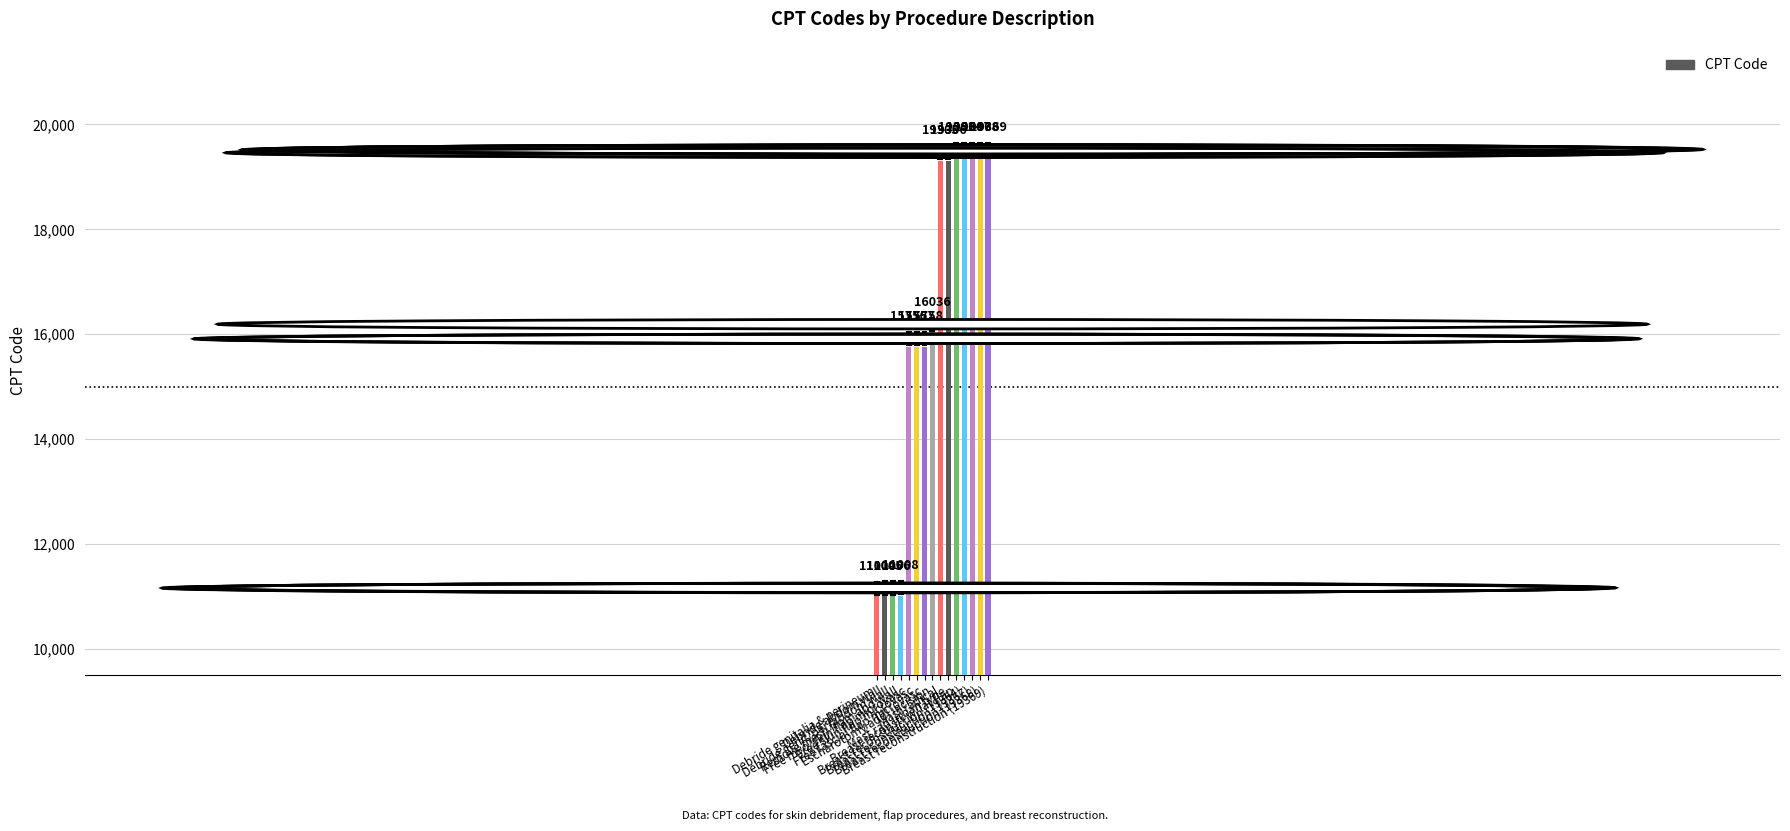

What is the label of the 11th bar from the right?

Free myo/skin flap microvasc